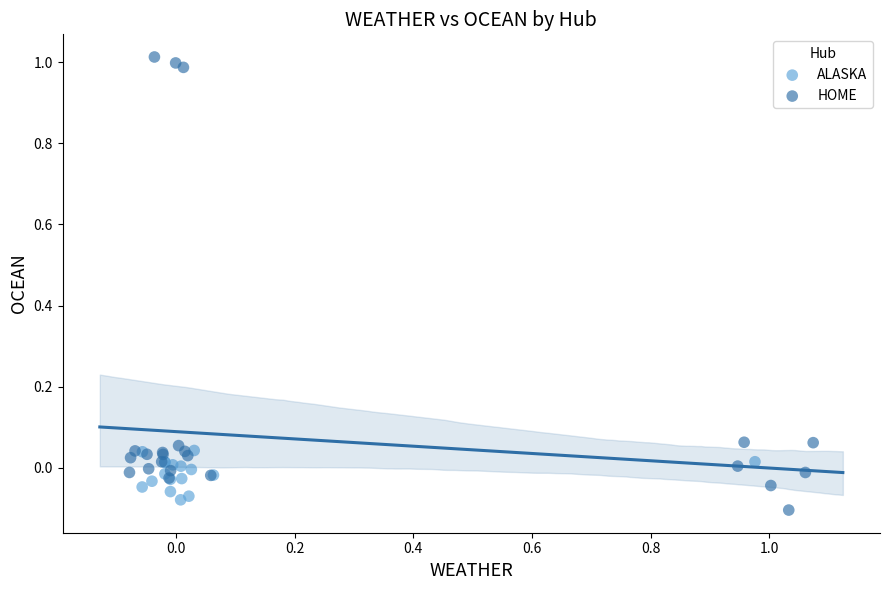

Which series reaches the minimum Y coordinate?

HOME